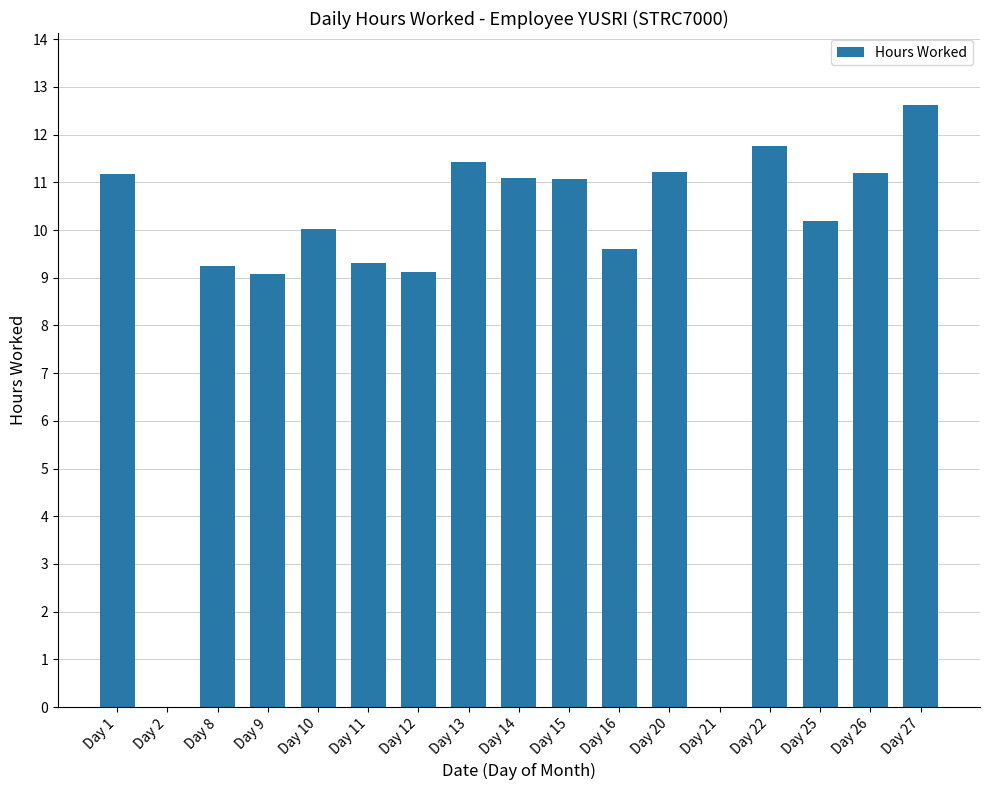

Is it true that the value at Day 12 is 13.5?

False